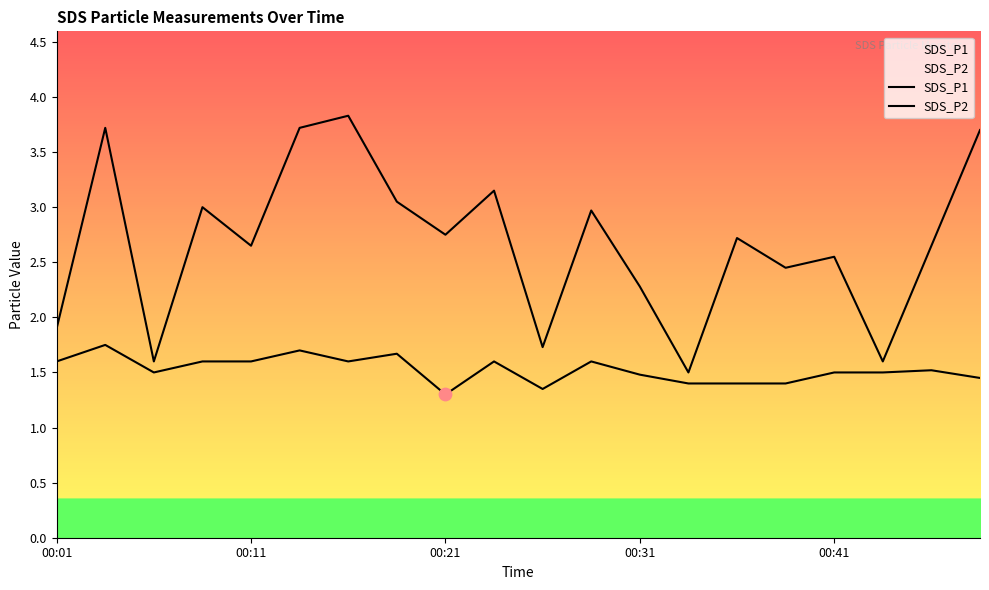

What are all the series names shown in the legend?

SDS_P1, SDS_P2